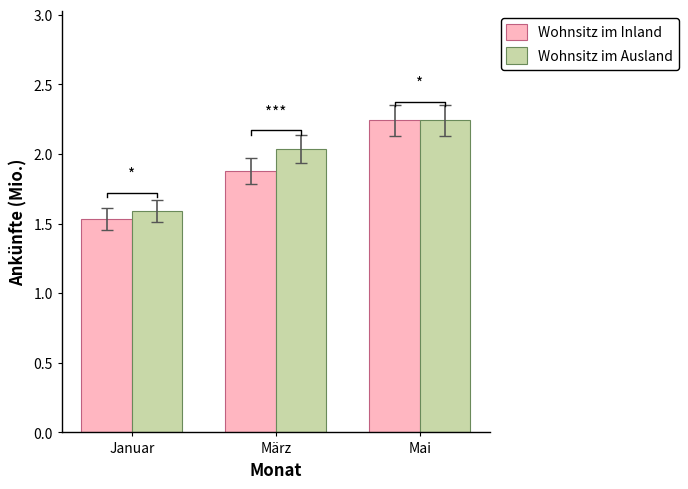

Rank the series by their average value, from lowest to highest.

Wohnsitz im Inland, Wohnsitz im Ausland